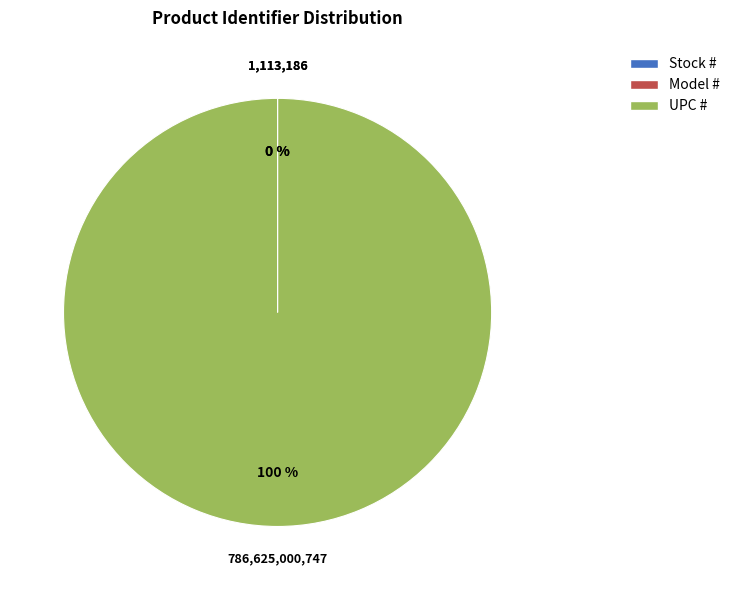

What percentage is the UPC # slice, to the nearest percent?

100%